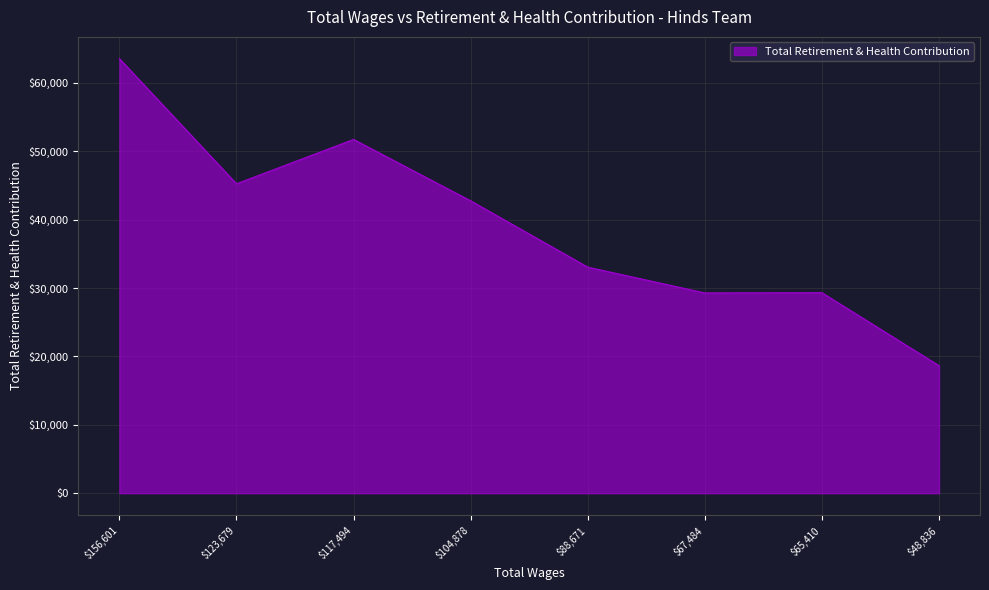

What is the average value?

39191